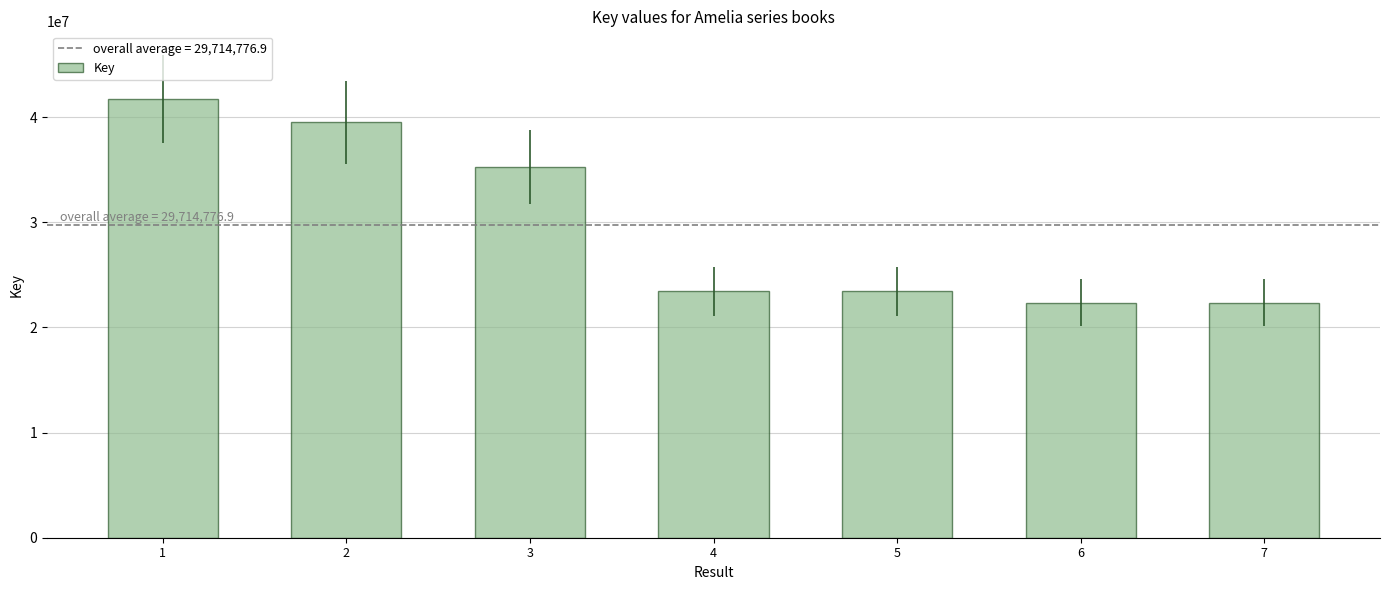

What is the difference between the second highest and second lowest values?

17163802